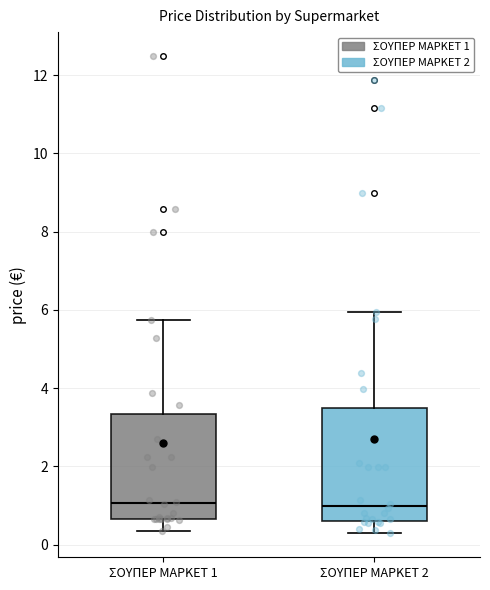

Reading left to right, transcribe this box plot: for each box, give where its median line is, the range the box spans, and where its two whiskers end, as read against the y-axis. The values are not printed on the chart, so give them approximately, as read against the axis.

ΣΟΥΠΕΡ ΜΑΡΚΕΤ 1: median 1.0, box 0.6 to 3.4, whiskers 0.4 to 5.8
ΣΟΥΠΕΡ ΜΑΡΚΕΤ 2: median 1.0, box 0.6 to 3.6, whiskers 0.2 to 6.0